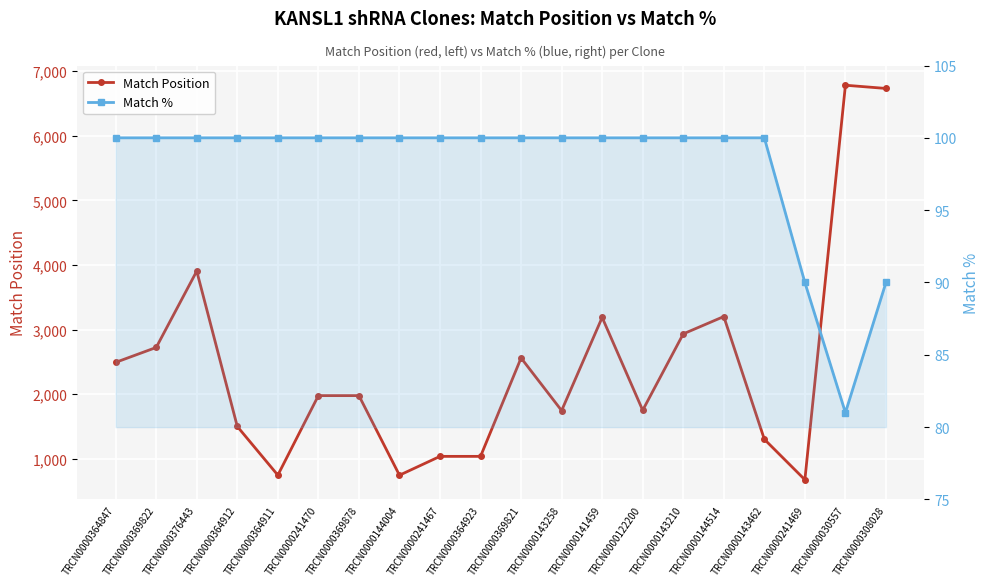

Rank the series at TRCN0000308028 from highest to lowest value.

Match Position, Match %